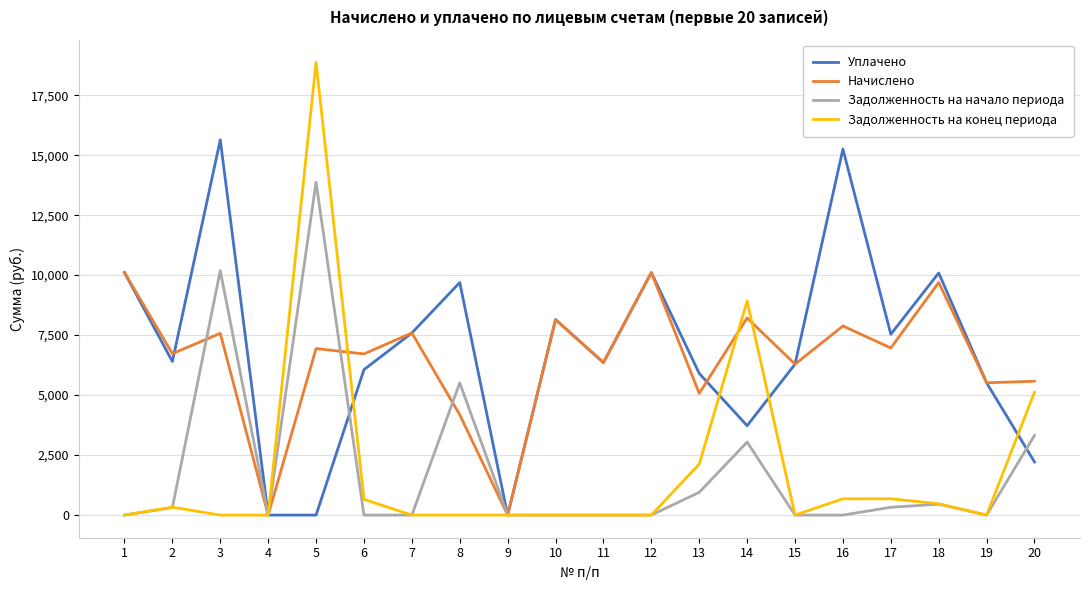

True or false: Задолженность на начало периода has a value of 0.0 at 11.

True